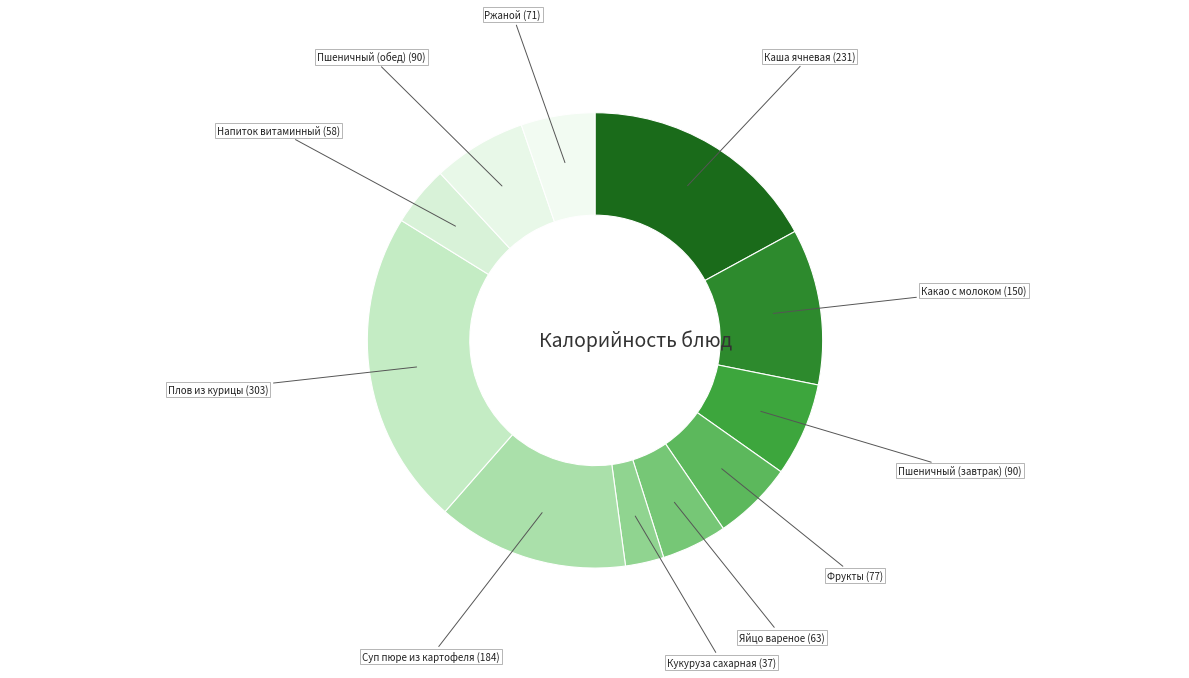

How many segments does this pie chart have?

11